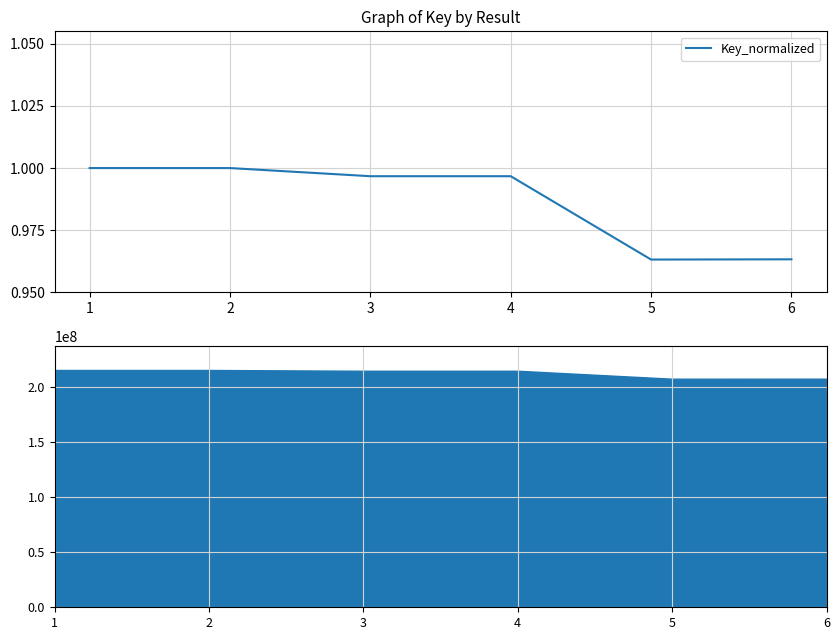

Is it true that Key_normalized equals 0.6 at 2?

False